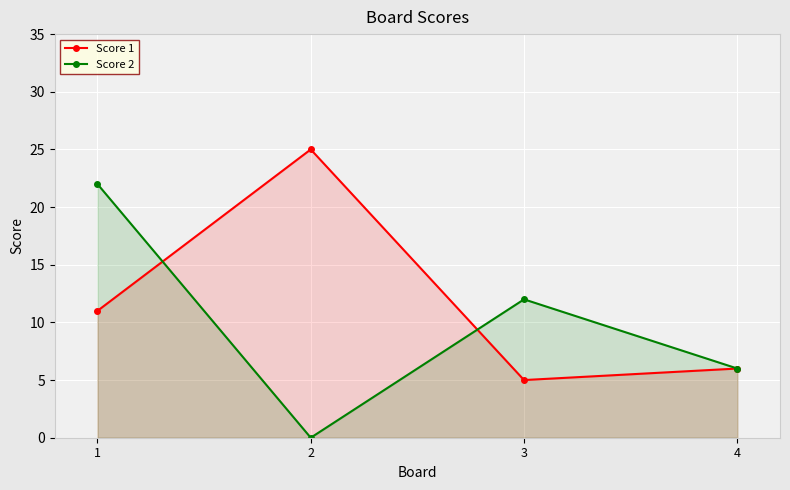

Where is the first local minimum for Score 2?

2